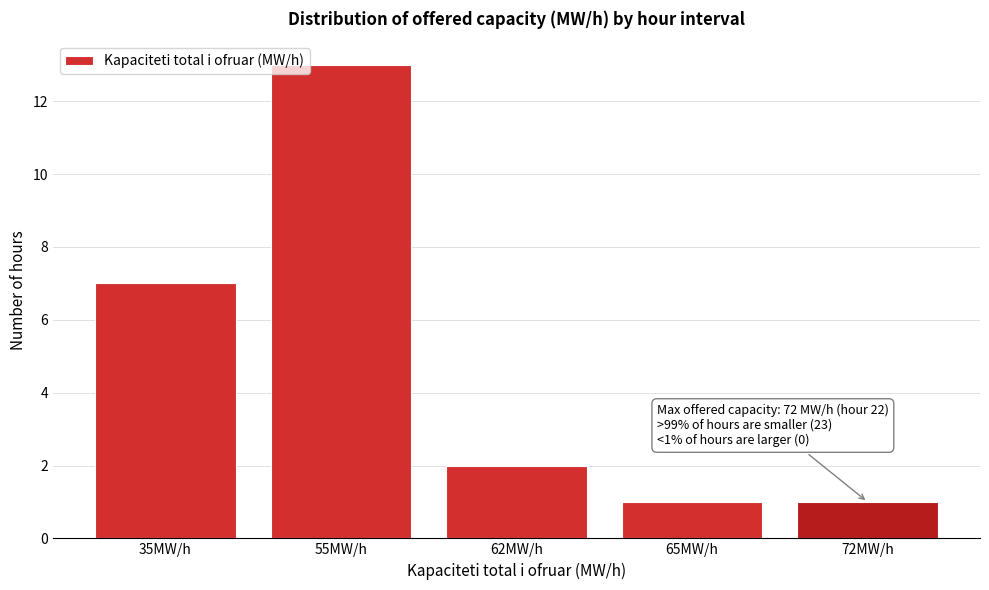

Reading left to right, list all the values displayed in this chart.

7	13	2	1	1